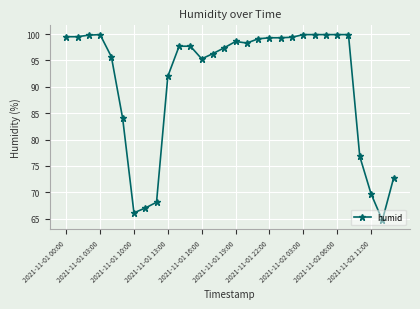

What is the sum of all values?

2733.4